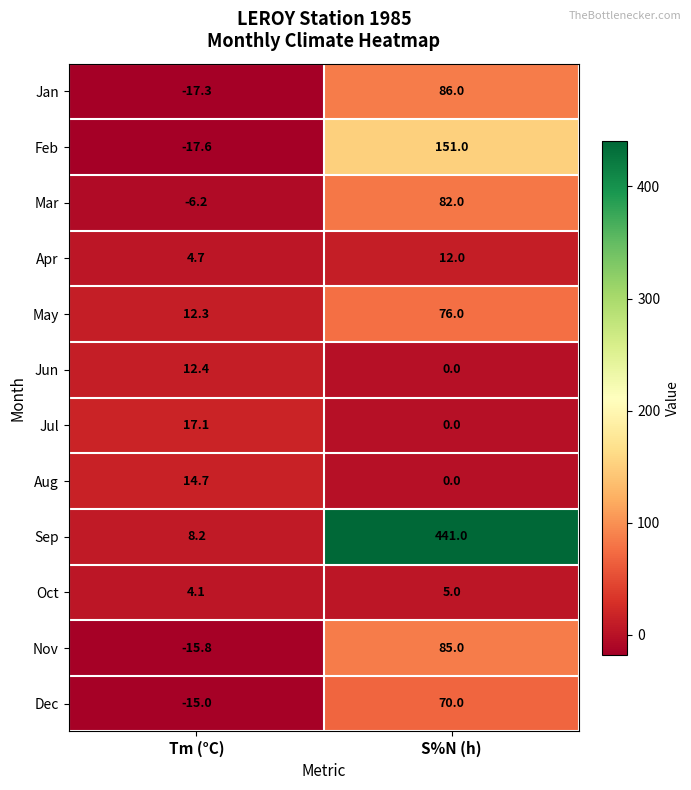

What is the spread (max minus min) of values at Tm (°C)?

34.7